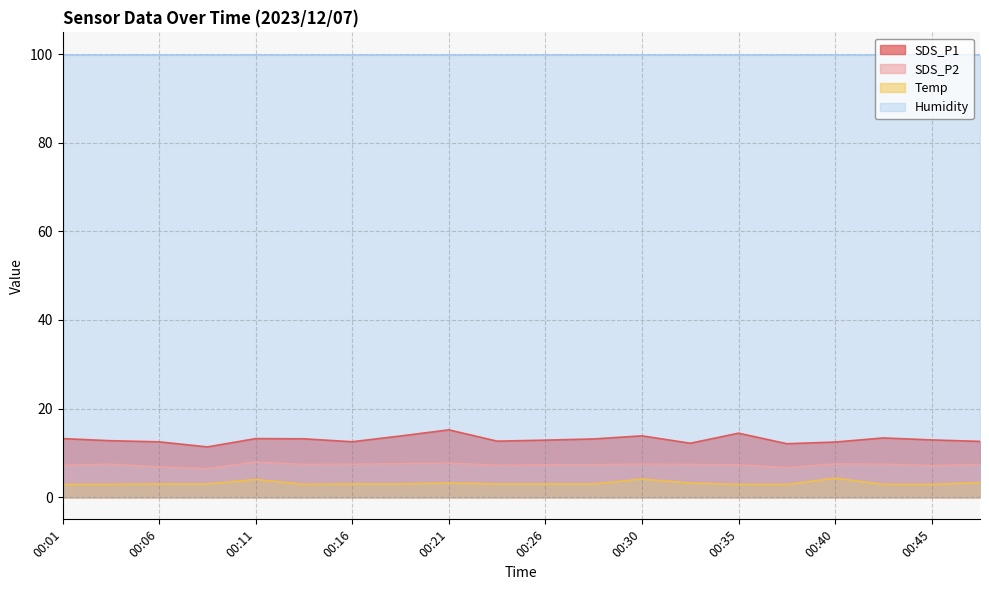

Rank the categories by Temp value from lowest to highest.

00:01, 00:04, 00:13, 00:35, 00:38, 00:43, 00:45, 00:06, 00:08, 00:16, 00:18, 00:23, 00:26, 00:28, 00:21, 00:33, 00:48, 00:11, 00:30, 00:40